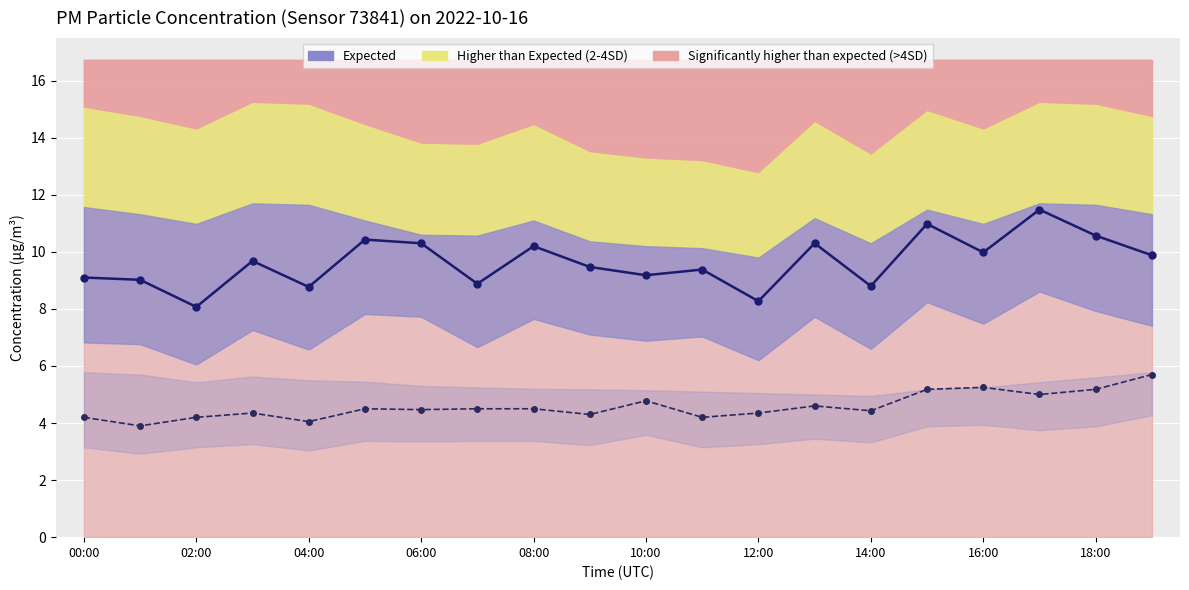

Reading left to right, transcribe all the data shown in this chart.

P1 (PM10): 9.1	9.0	8.1	9.7	8.8	10.4	10.3	8.9	10.2	9.5	9.2	9.4	8.3	10.3	8.8	11.0	10.0	11.5	10.6	9.9
P2 (PM2.5): 4.2	3.9	4.2	4.3	4.0	4.5	4.5	4.5	4.5	4.3	4.8	4.2	4.3	4.6	4.4	5.2	5.2	5.0	5.2	5.7